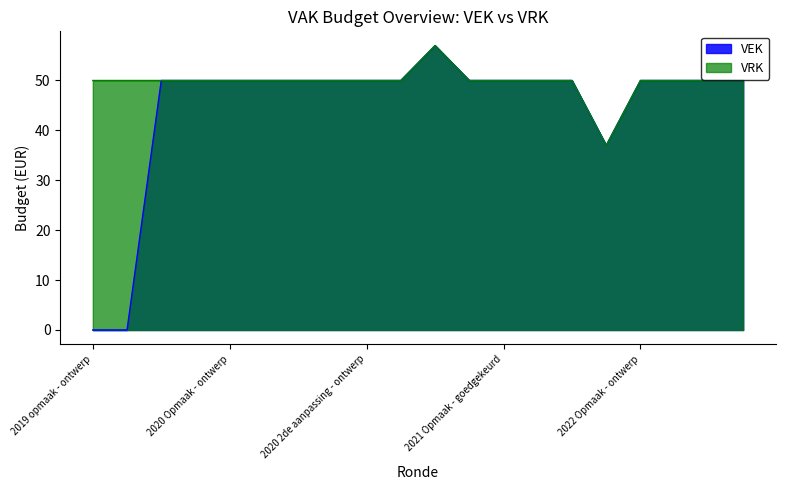

How many series are shown in this chart?

2